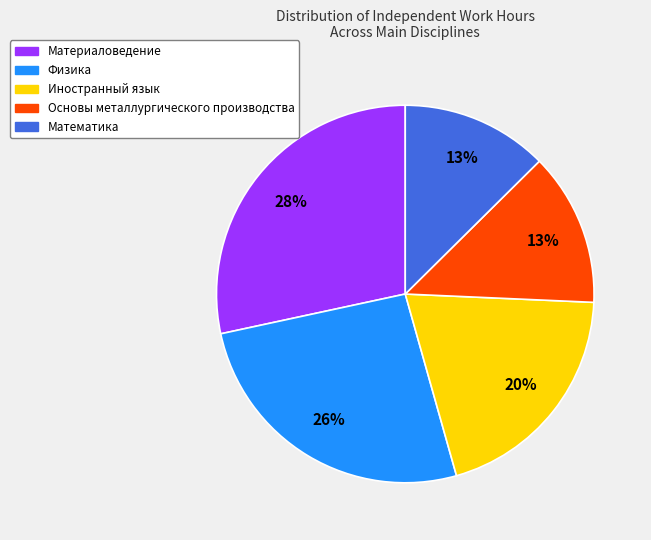

Is there a majority slice in this chart?

No